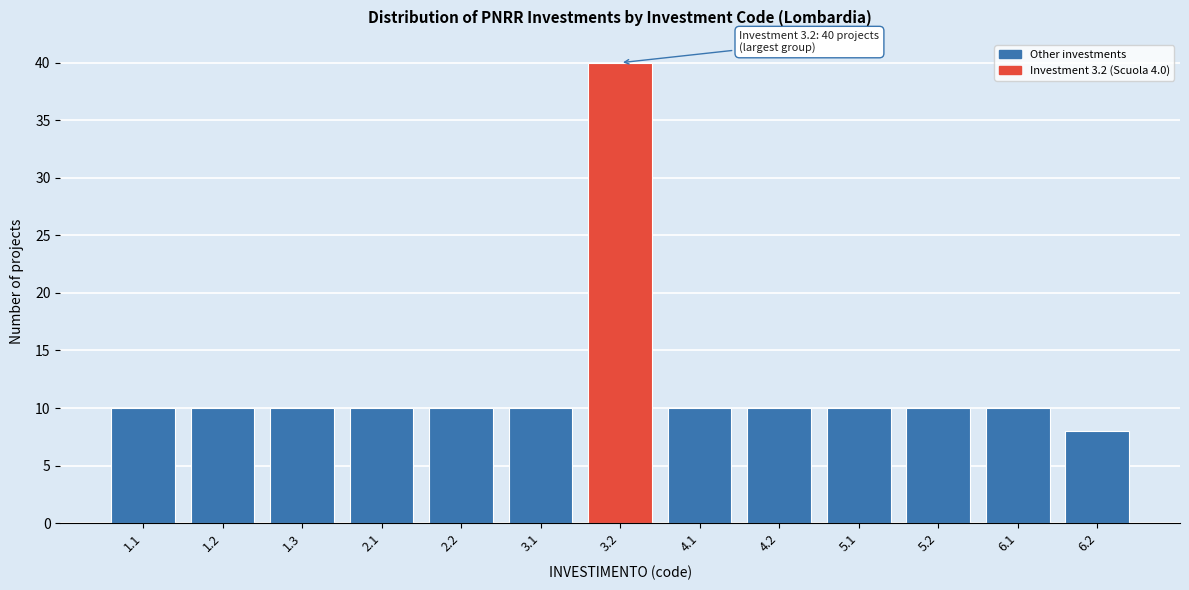

Reading left to right, list all the values displayed in this chart.

1.1=10	1.2=10	1.3=10	2.1=10	2.2=10	3.1=10	3.2=40	4.1=10	4.2=10	5.1=10	5.2=10	6.1=10	6.2=8